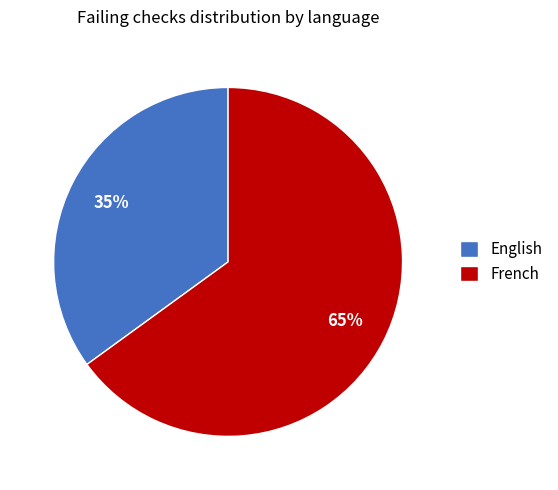

Which category accounts for the majority?

French